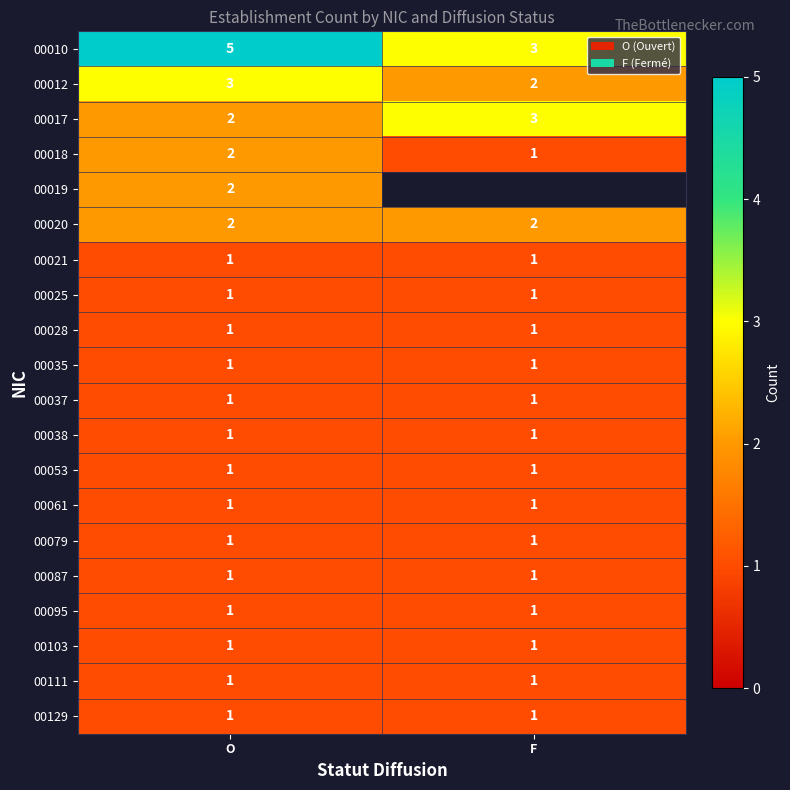

Is it true that 00020 equals 3 at F?

False